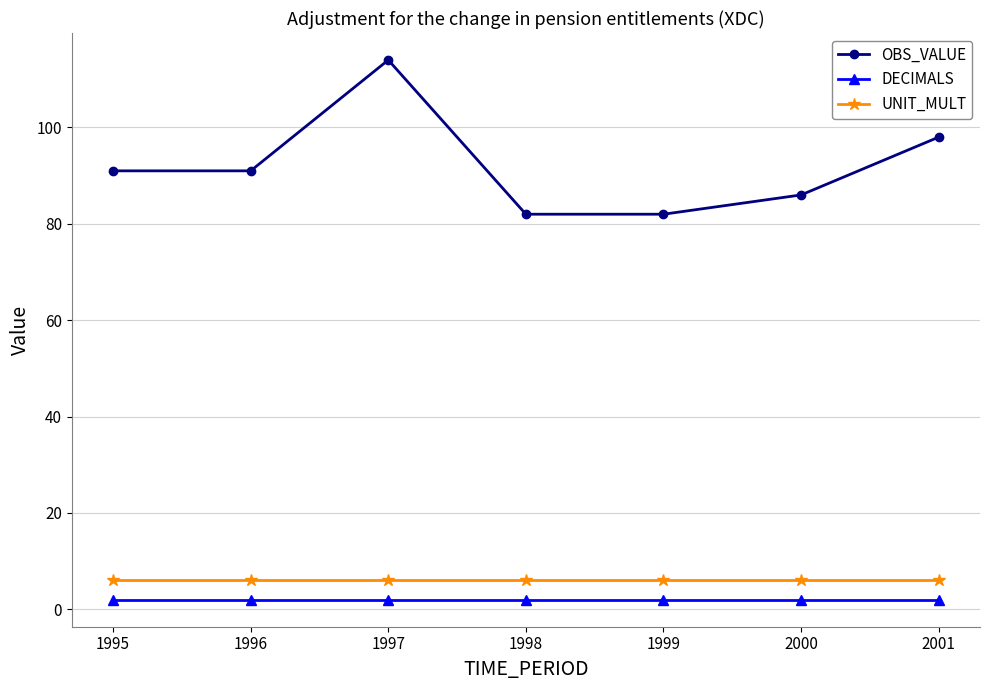

Which series has the largest total across all categories?

OBS_VALUE